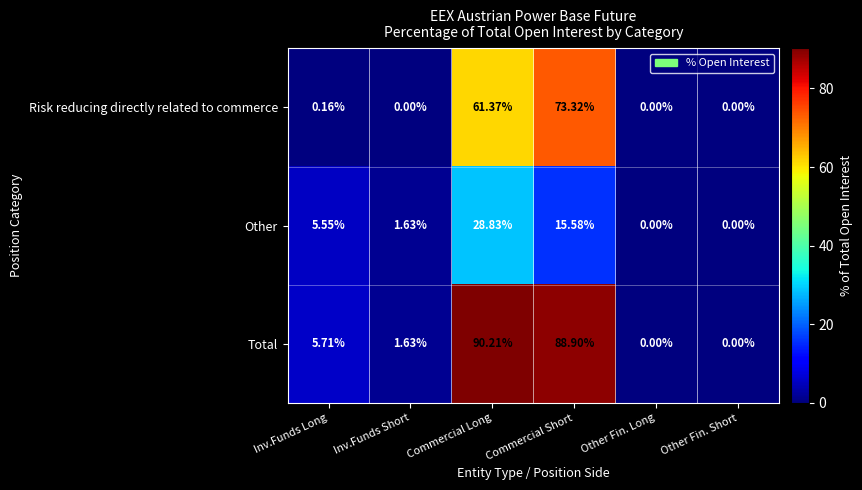

At which category does the chart reach its peak across all series?

Commercial Long